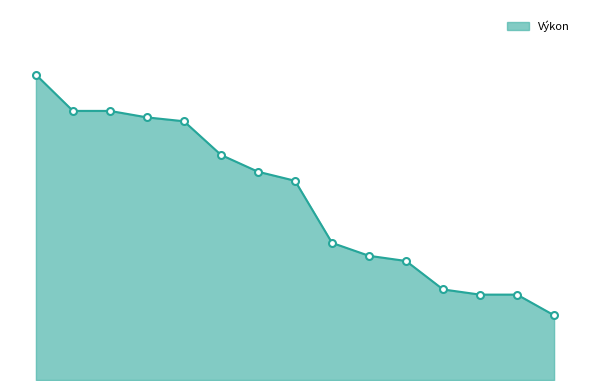

Is this an area chart (filled region under the line)?

Yes